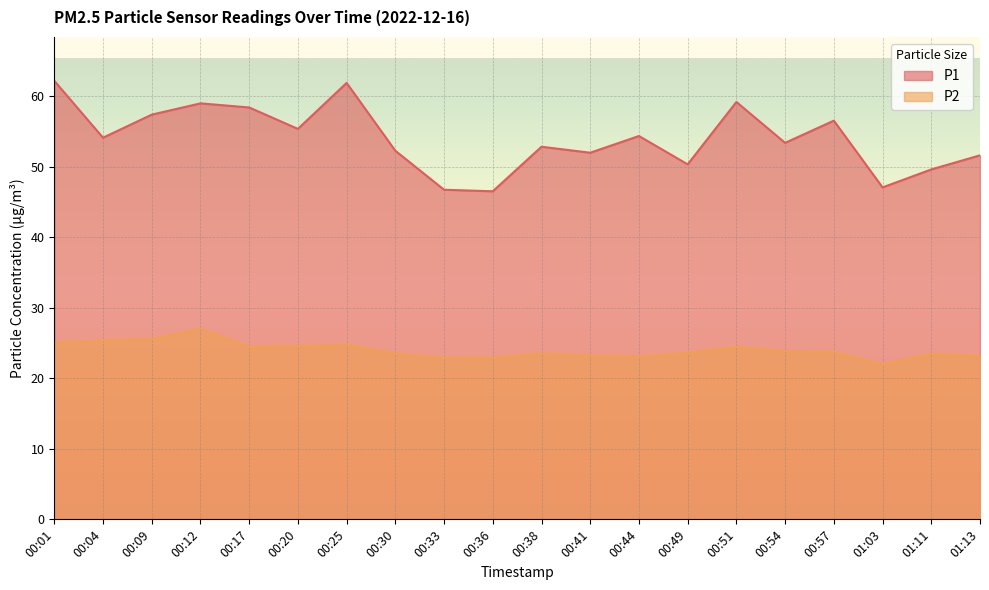

Which series changed the most between 01:03 and 01:13?

P1